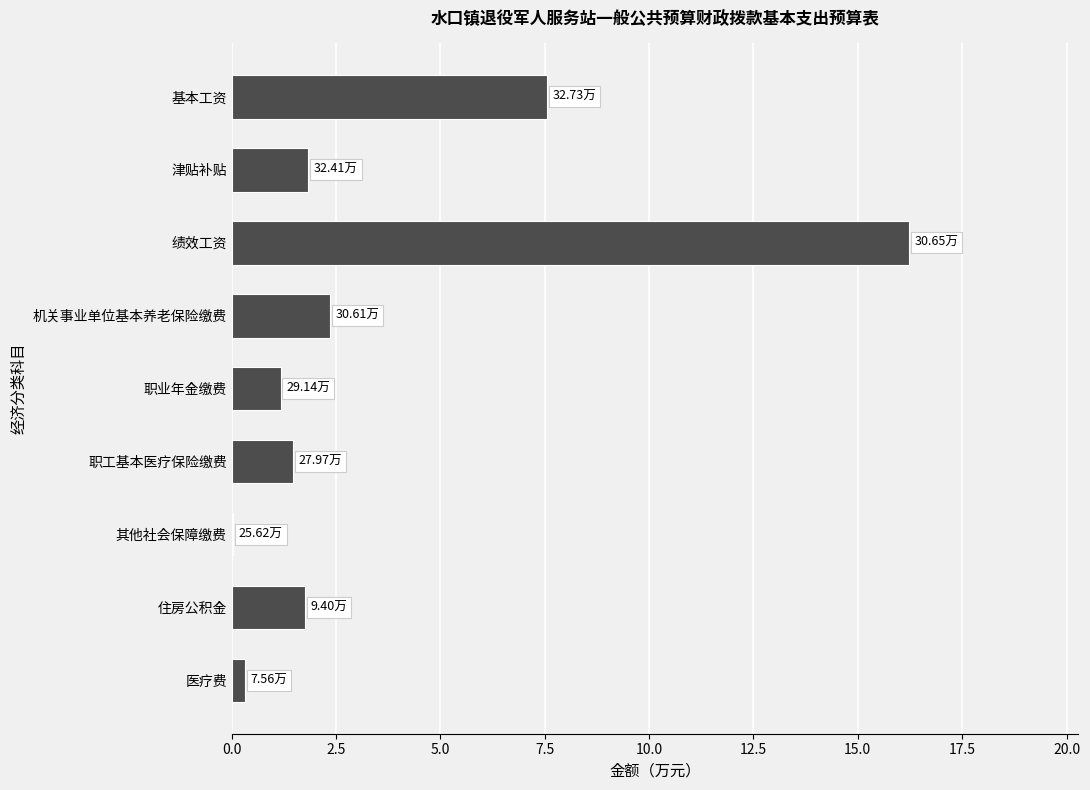

What is the change in value from 职业年金缴费 to 基本工资?

+6.4